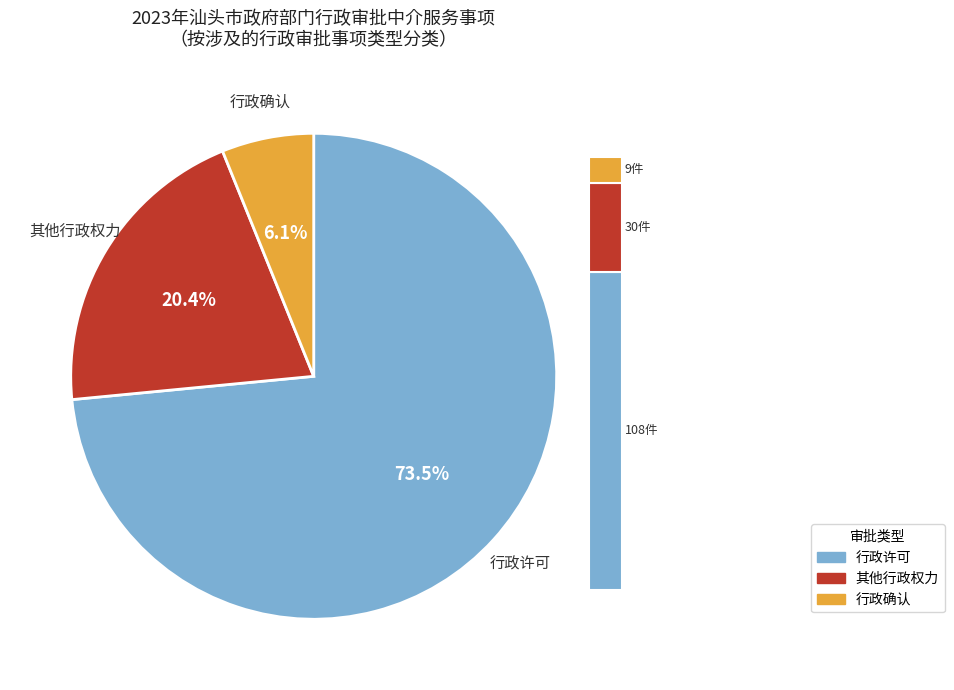

Is it true that 行政确认 is 6% of the pie?

True